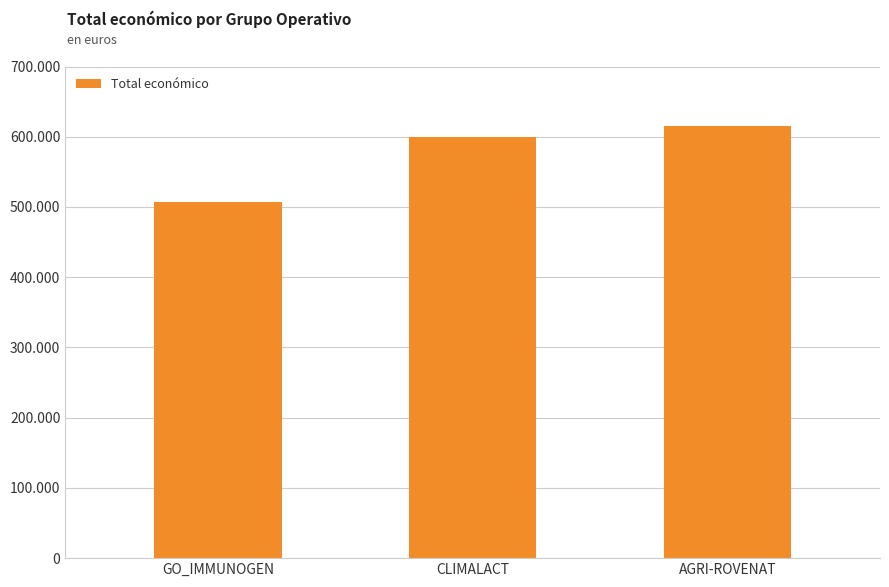

Rank the categories by value from highest to lowest.

AGRI-ROVENAT, CLIMALACT, GO_IMMUNOGEN